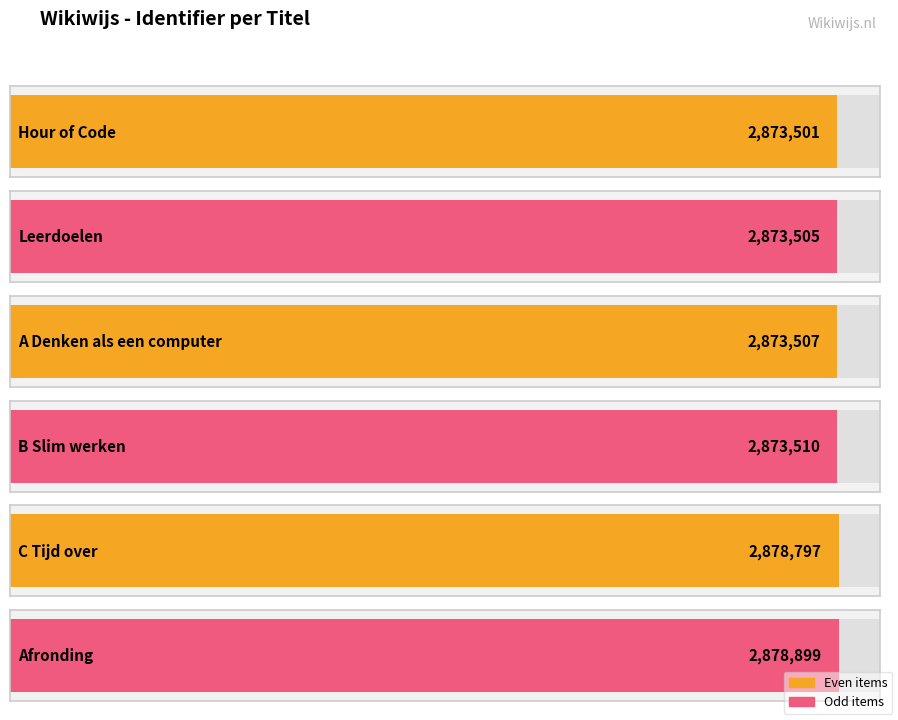

Rank the categories by value from highest to lowest.

Afronding, C Tijd over, B Slim werken, A Denken als een computer, Leerdoelen, Hour of Code